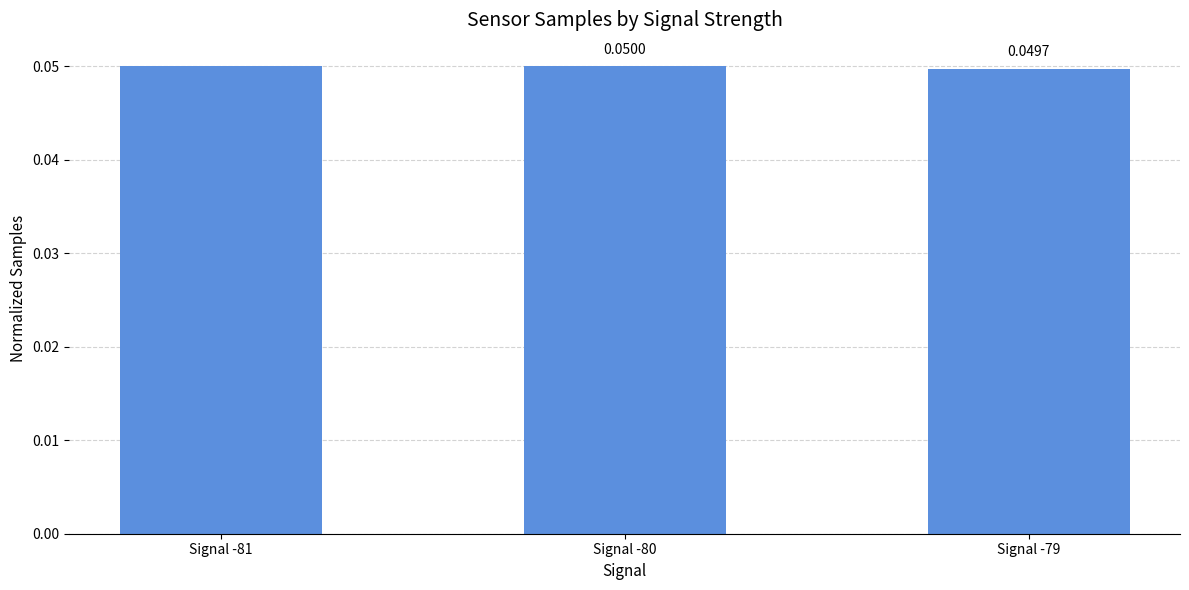

Between Signal -80 and Signal -79, which is larger?

Signal -80